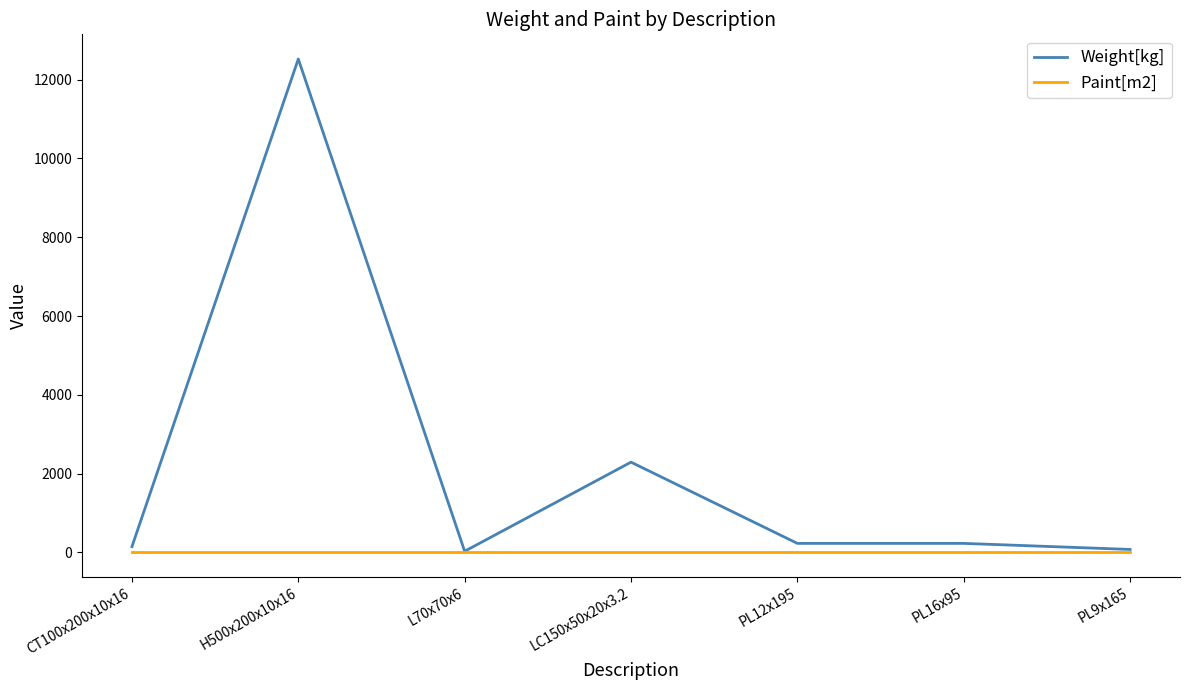

At H500x200x10x16, list the series in order from smallest to largest.

Paint[m2], Weight[kg]